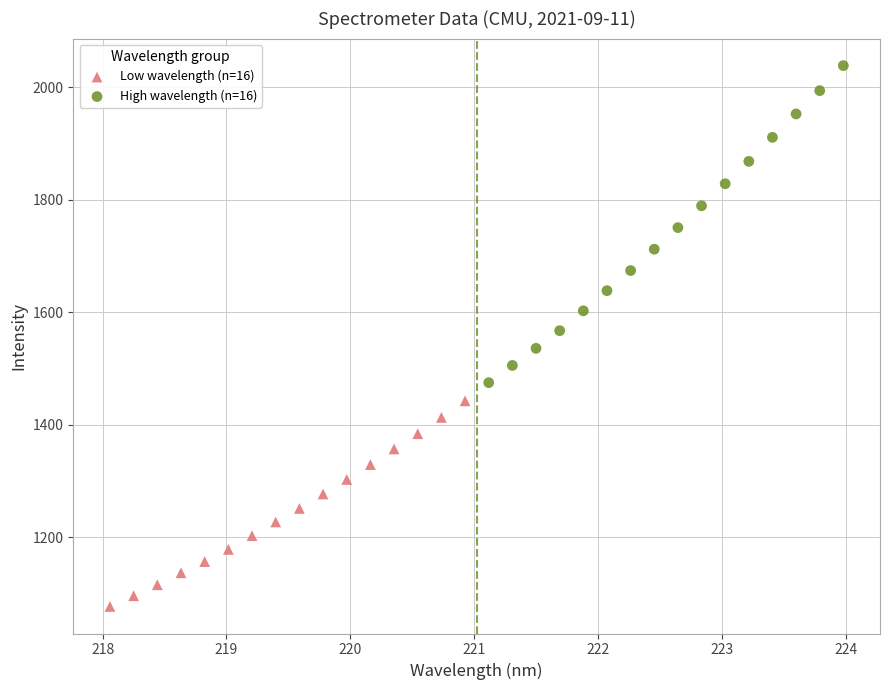

Which series contains the lowest Y value?

Low wavelength (n=16)